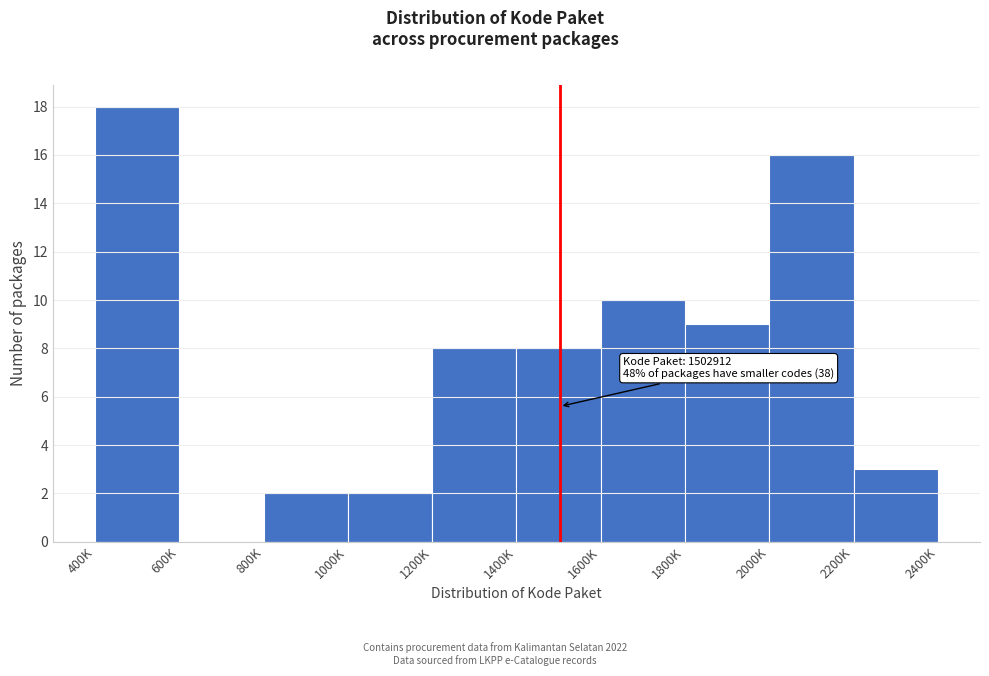

Reading left to right, list all the values displayed in this chart.

400K=18	600K=0	800K=2	1000K=2	1200K=8	1400K=8	1600K=10	1800K=9	2000K=16	2200K=3